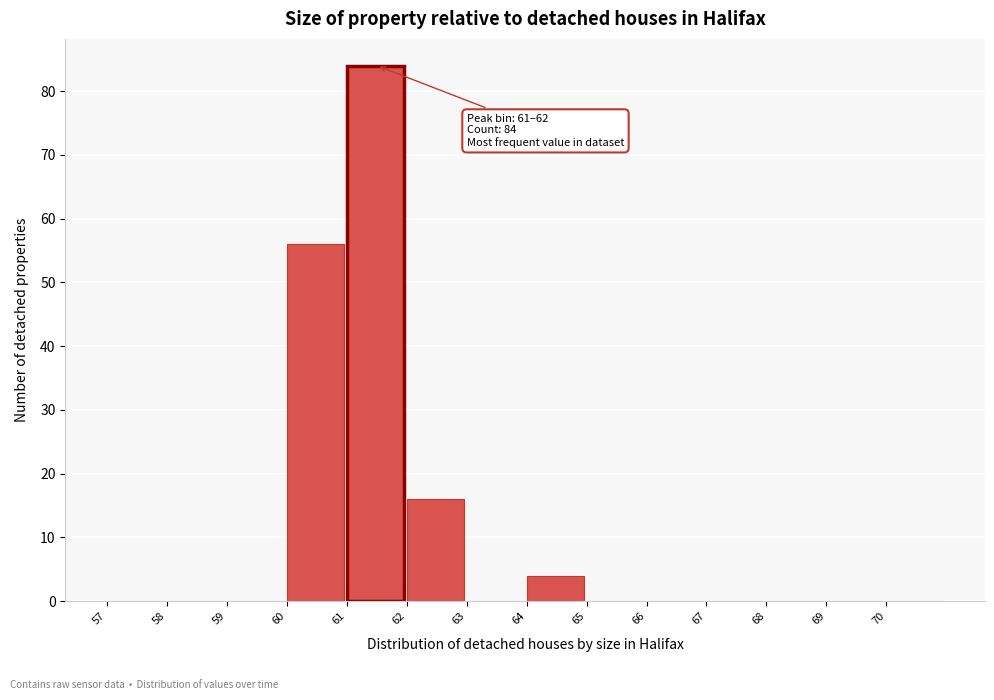

Over which range of the x-axis is the bar tallest?

61 to 62